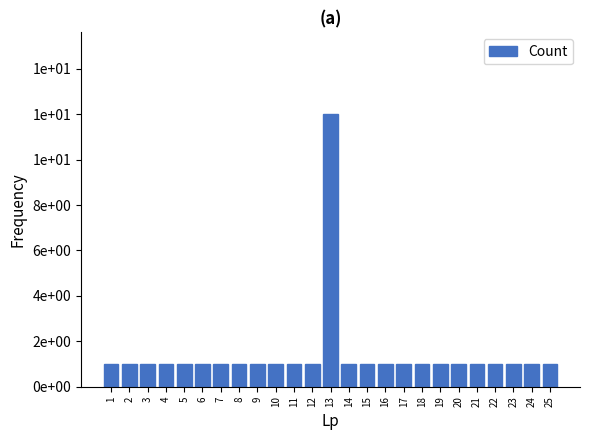

What is the minimum value shown in the chart?

1